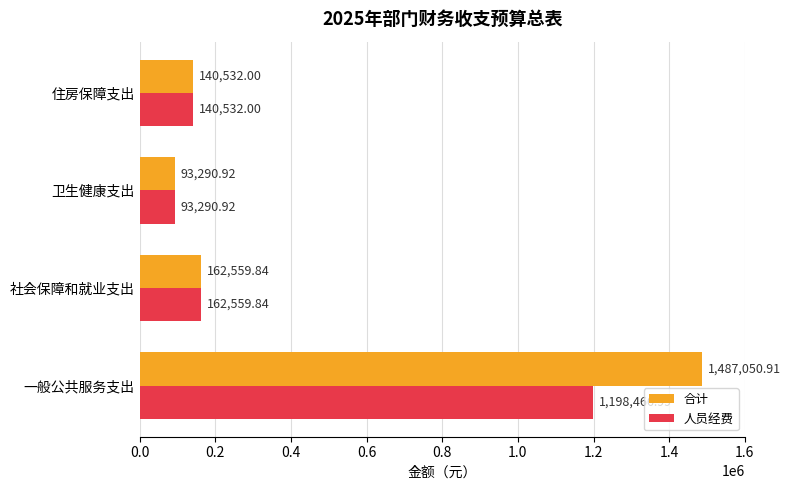

Which series has the largest total across all categories?

合计